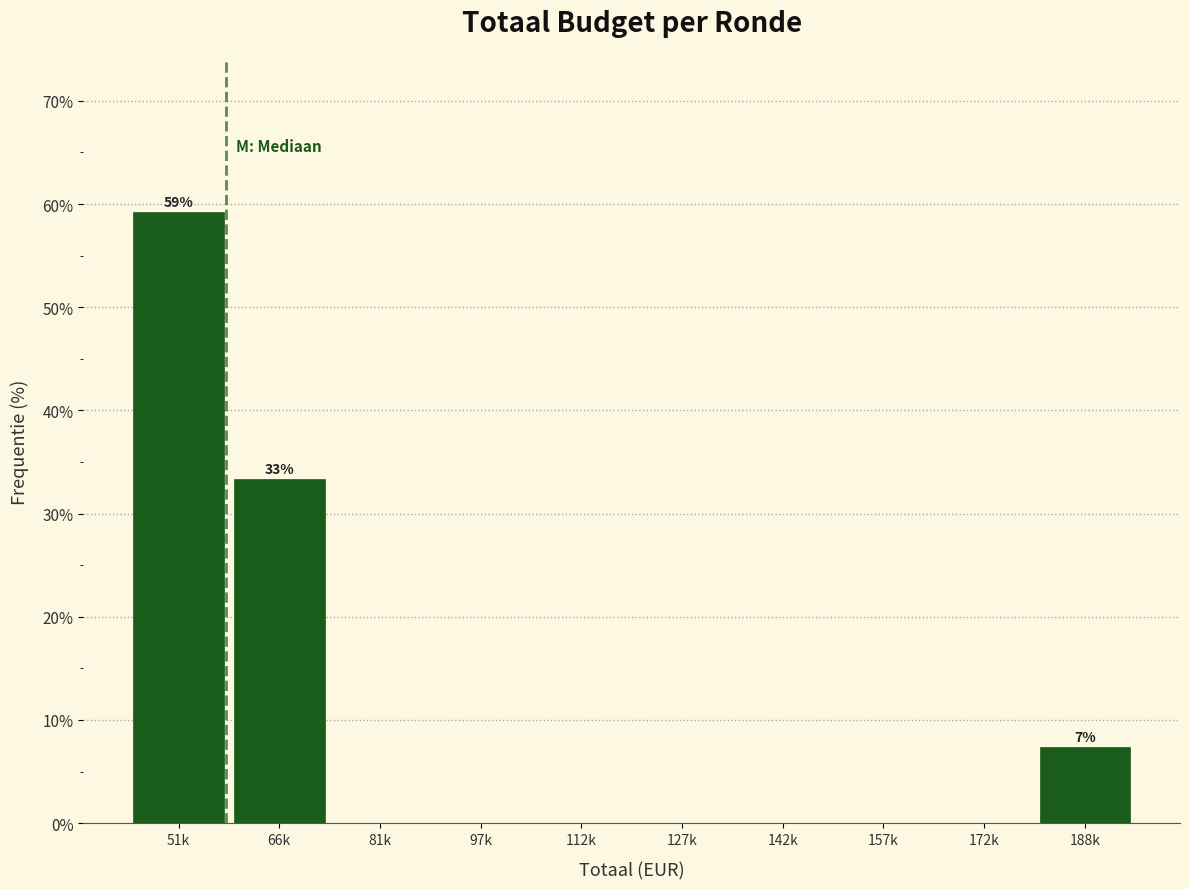

Reading left to right, list all the values displayed in this chart.

51k=59.3	66k=33.3	81k=0.0	97k=0.0	112k=0.0	127k=0.0	142k=0.0	157k=0.0	172k=0.0	188k=7.4